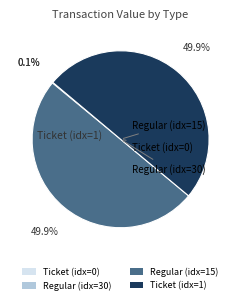

To the nearest percent, what is the difference between the largest and smallest slice percentages?

50%